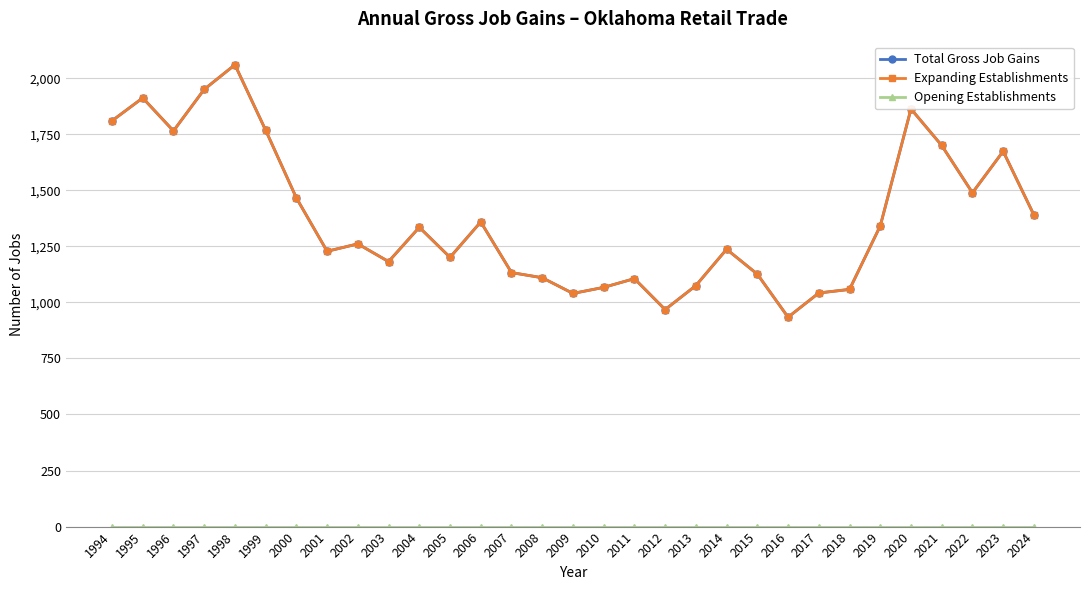

How many lines are shown in the chart?

3